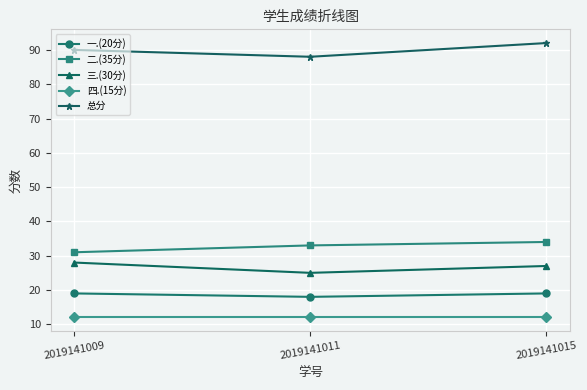

Is it true that 三.(30分) equals 25 at 2019141011?

True